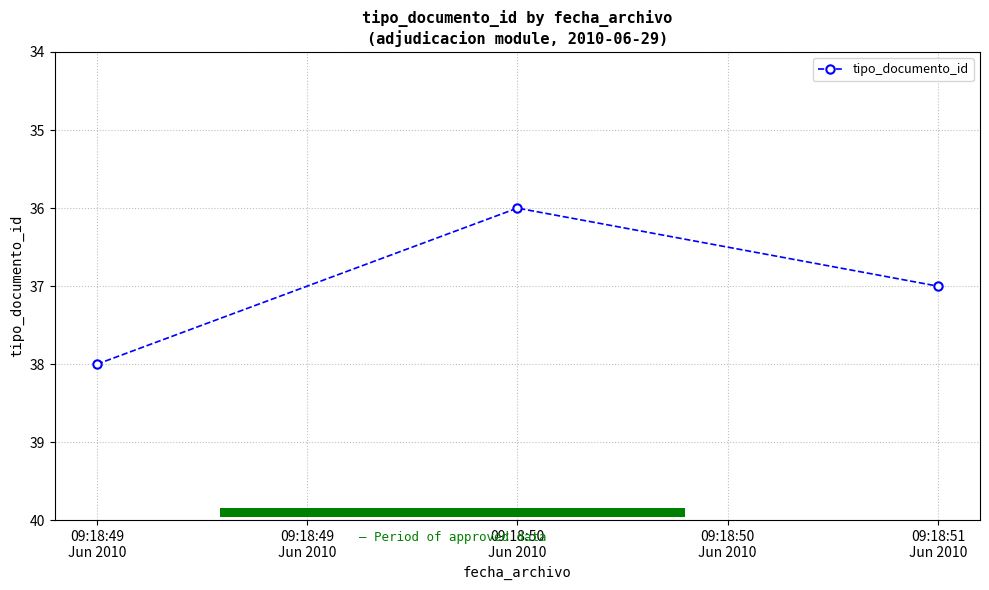

What is the value of the 3rd bar from the left?

36